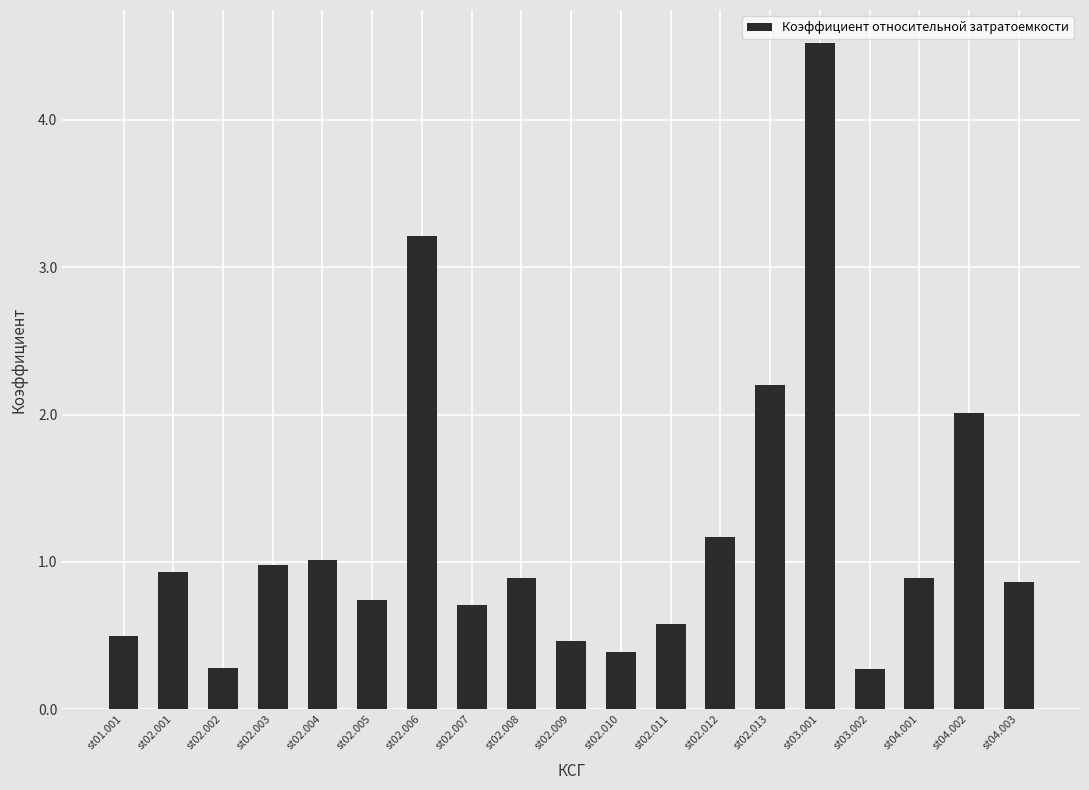

The chart shows a value of 1.2 at st02.001. True or false?

False